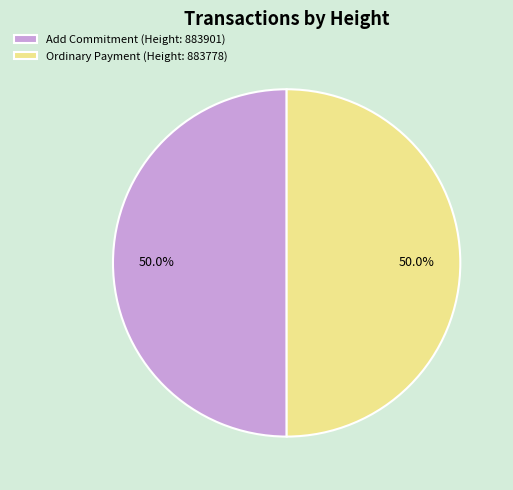

True or false: Add Commitment (Height: 883901) accounts for 37% of the total.

False